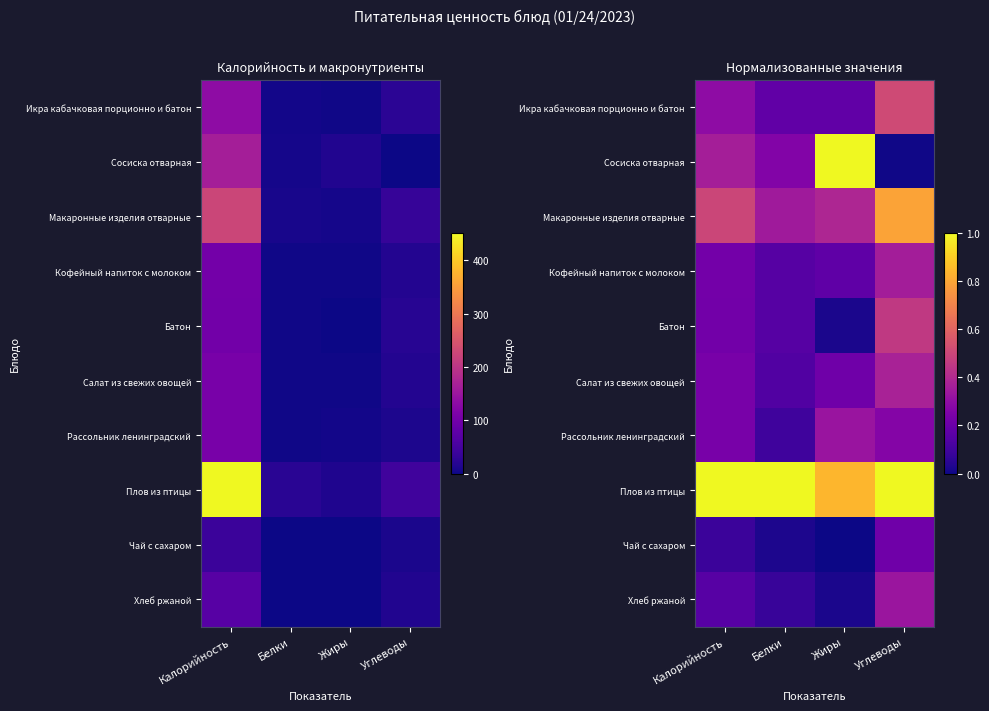

At how many categories does at least one series exceed 0?

4